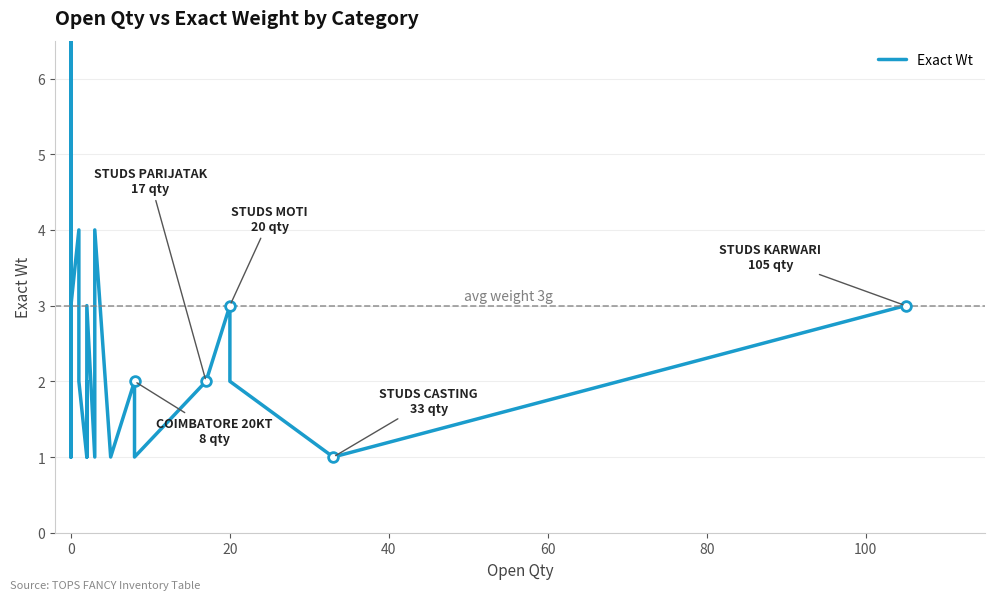

How many values exceed 3?

11